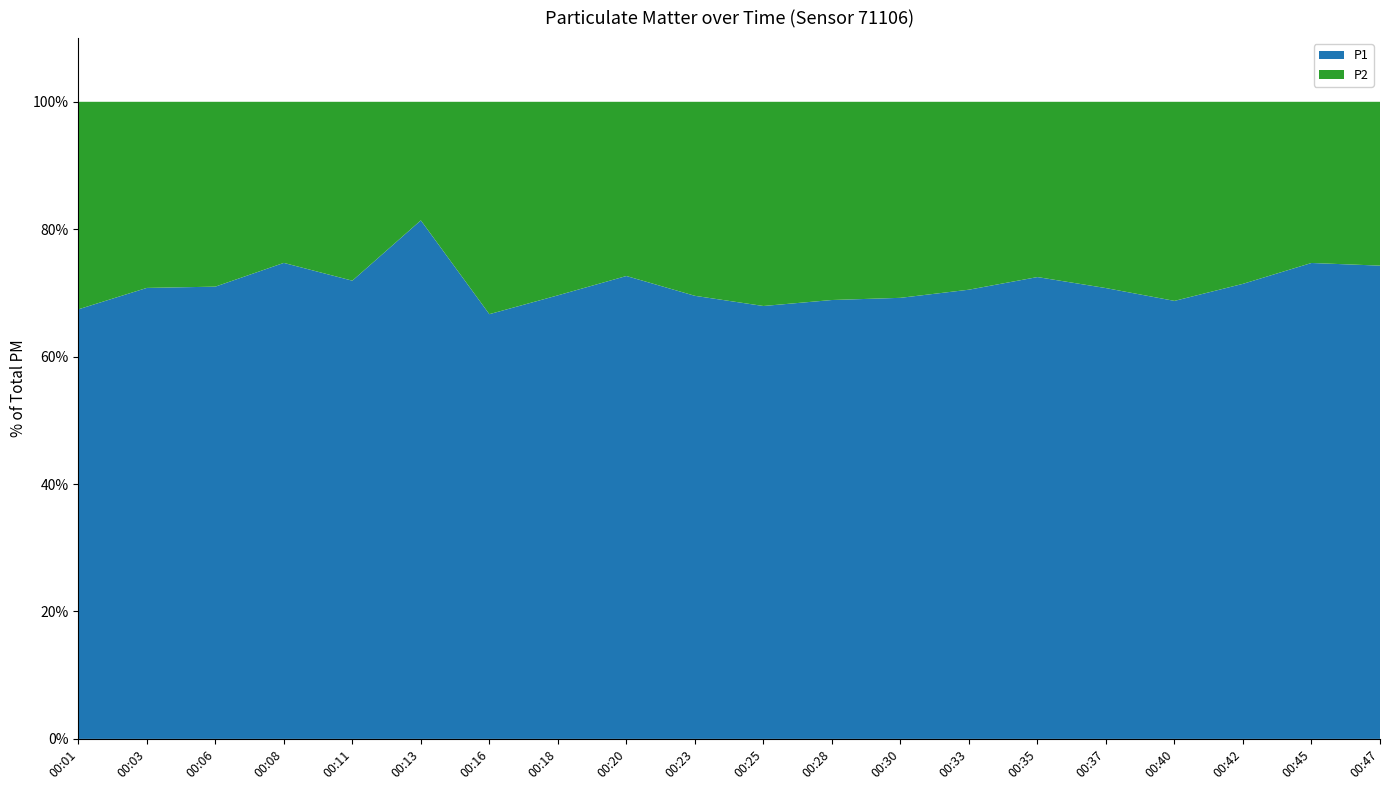

Reading left to right, extract all data points from this chart.

P1: 00:01=2.4	00:03=3.1	00:06=3.7	00:08=3.2	00:11=3.3	00:13=5.4	00:16=2.6	00:18=2.8	00:20=3.7	00:23=3.4	00:25=2.6	00:28=2.2	00:30=2.7	00:33=2.6	00:35=3.9	00:37=2.4	00:40=2.2	00:42=3.8	00:45=3.8	00:47=3.9
P2: 00:01=1.1	00:03=1.3	00:06=1.5	00:08=1.1	00:11=1.3	00:13=1.2	00:16=1.3	00:18=1.2	00:20=1.4	00:23=1.5	00:25=1.2	00:28=1.0	00:30=1.2	00:33=1.1	00:35=1.5	00:37=1.0	00:40=1.0	00:42=1.5	00:45=1.3	00:47=1.4